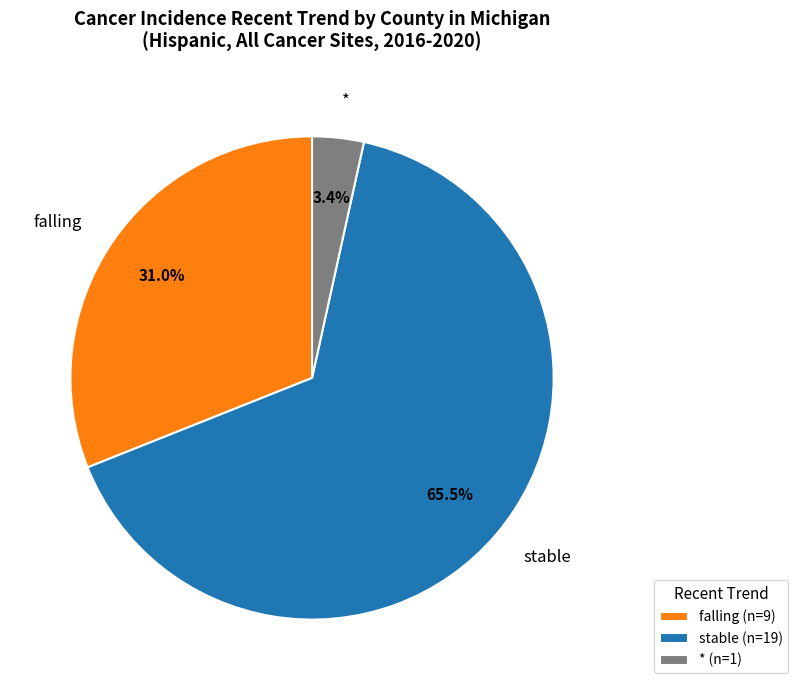

What is the ratio of the value at stable to the value at falling?

2.1